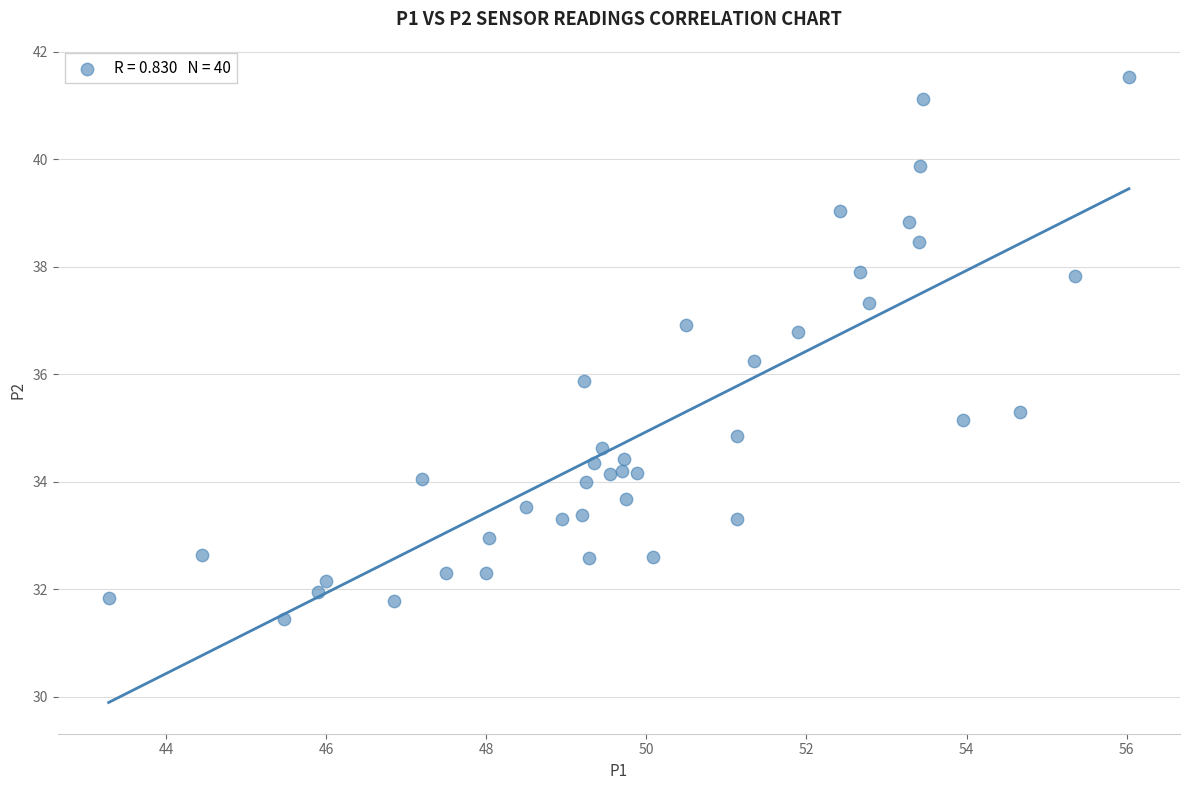

What is the range of X values (max minus min)?

12.8